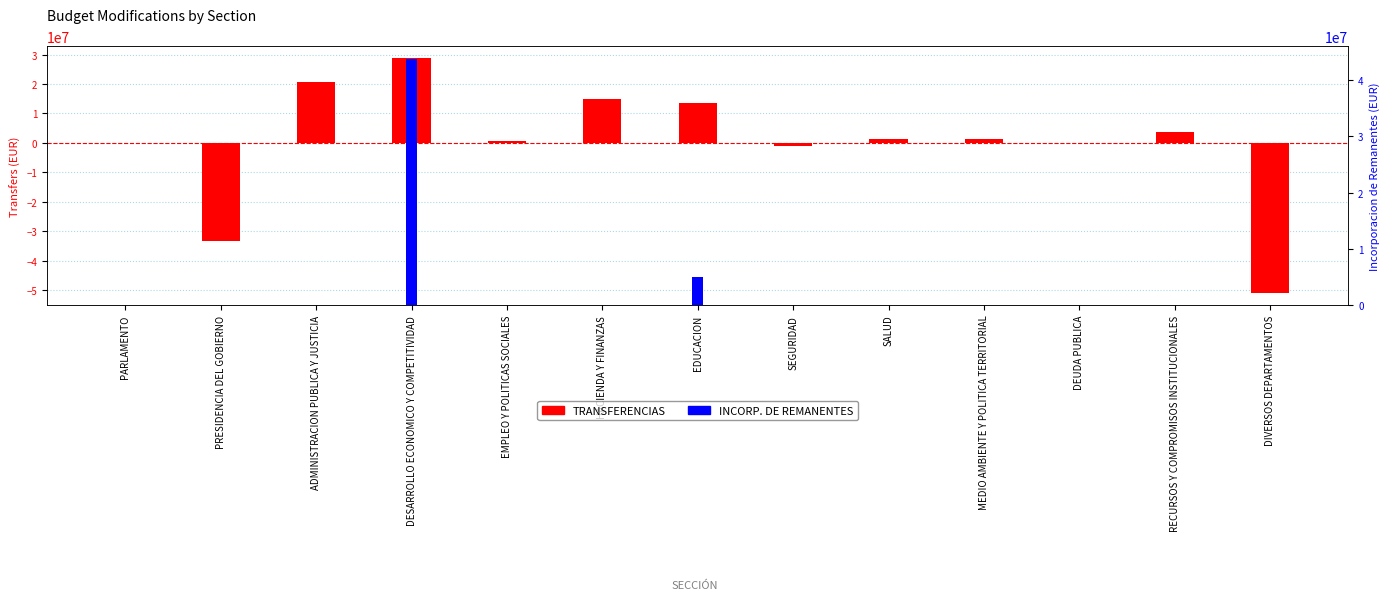

Which series has the largest range (max minus min)?

TRANSFERENCIAS